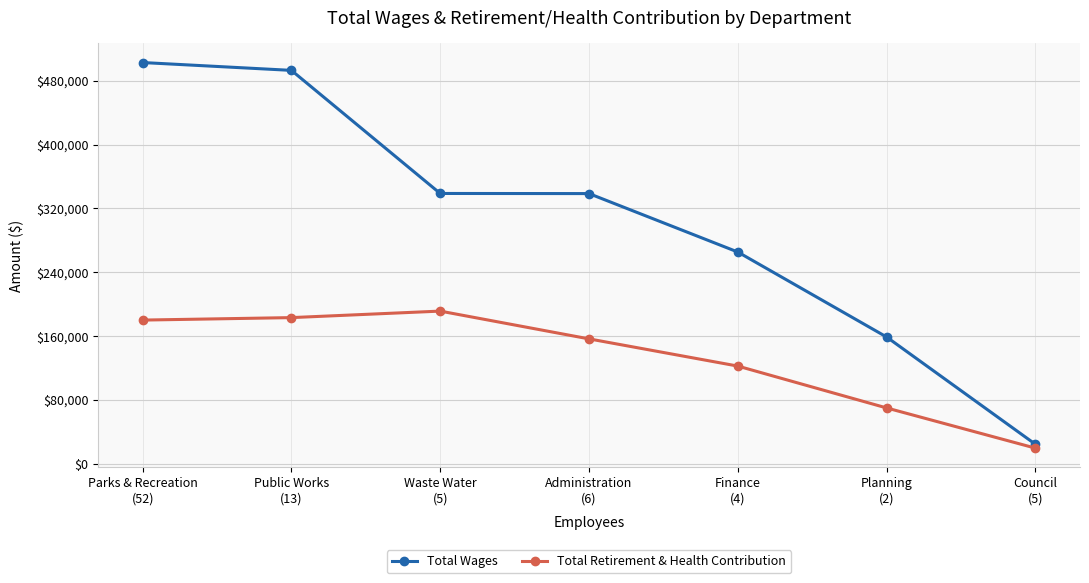

At Waste Water
(5), list the series in order from smallest to largest.

Total Retirement & Health Contribution, Total Wages